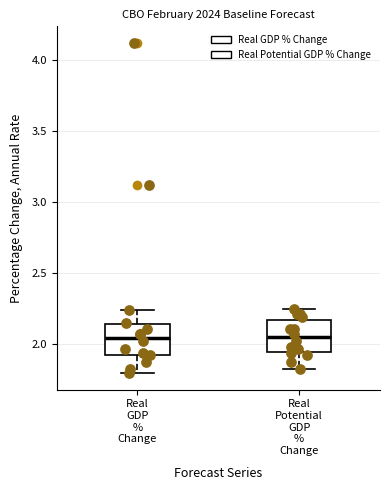

Reading left to right, read every box against the y-axis: the position of its median line, the range the box covers, and the ends of its whiskers. The values are not printed on the chart, so give them approximately, as read against the axis.

Real GDP % Change: median 2.05, box 1.95 to 2.15, whiskers 1.80 to 2.25
Real Potential GDP % Change: median 2.05, box 1.95 to 2.15, whiskers 1.85 to 2.25